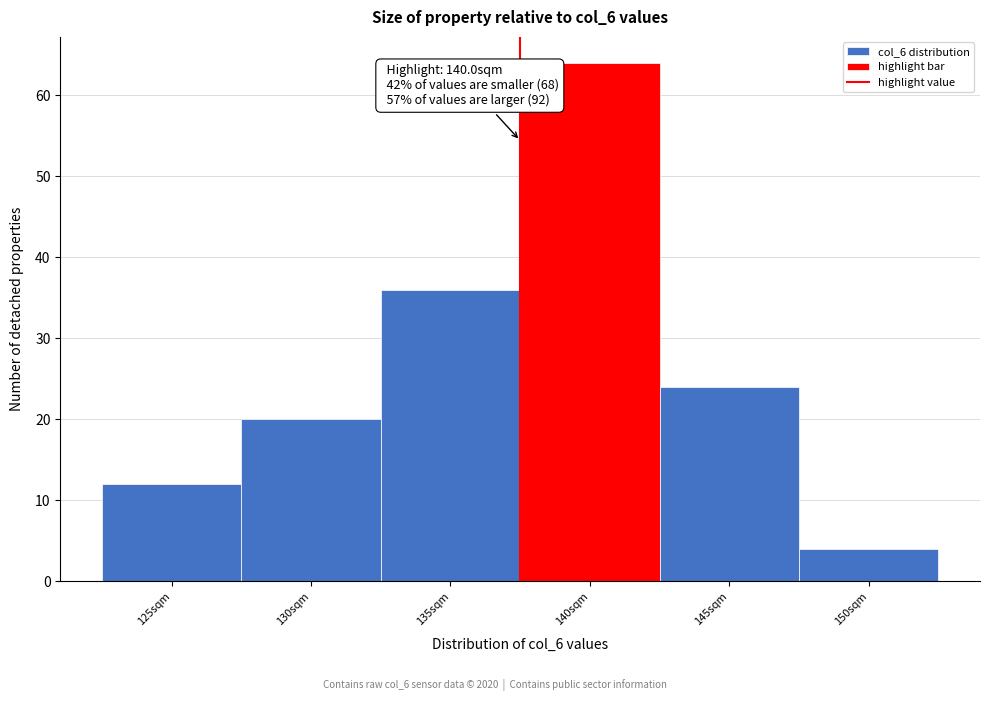

Reading left to right, transcribe all the data shown in this chart.

12	20	36	64	24	4